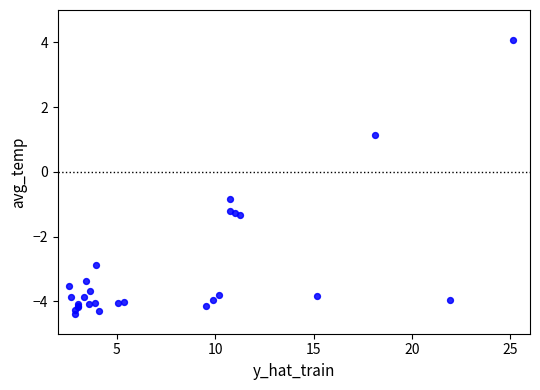

What Y value in the scatter plot is closest to 0?

-0.8